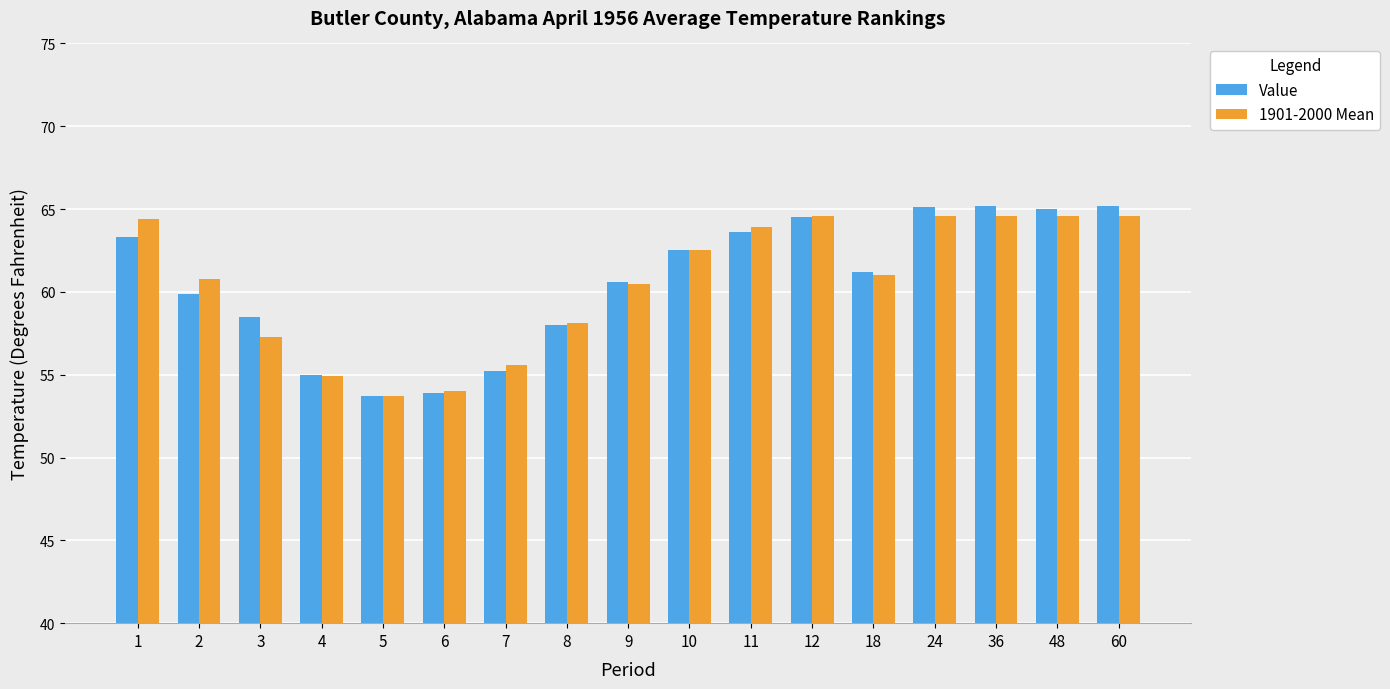

What is the total value across all series at 8?

116.1